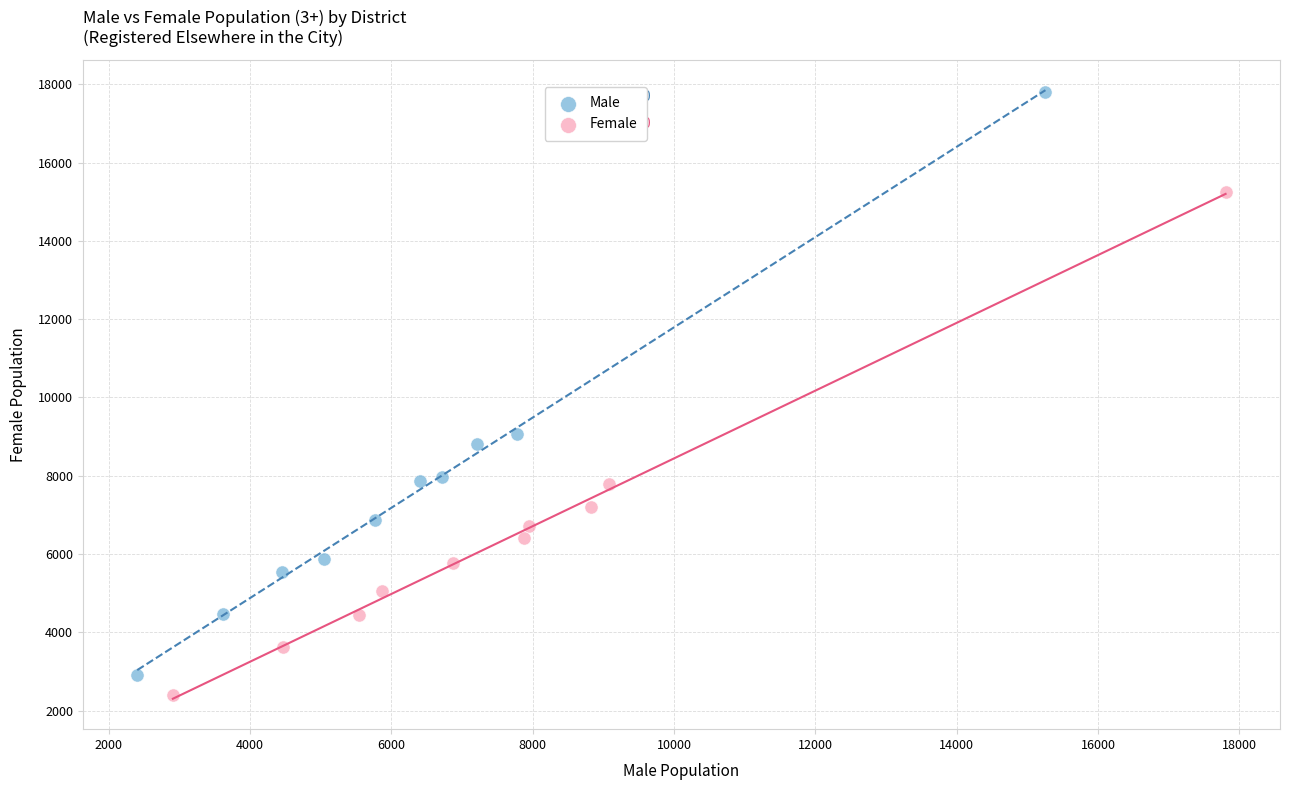

Which series has the largest Y range (max minus min)?

Male